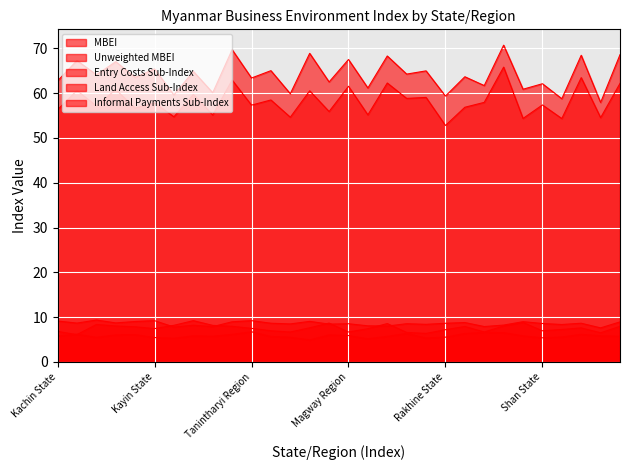

How many lines are shown in the chart?

5